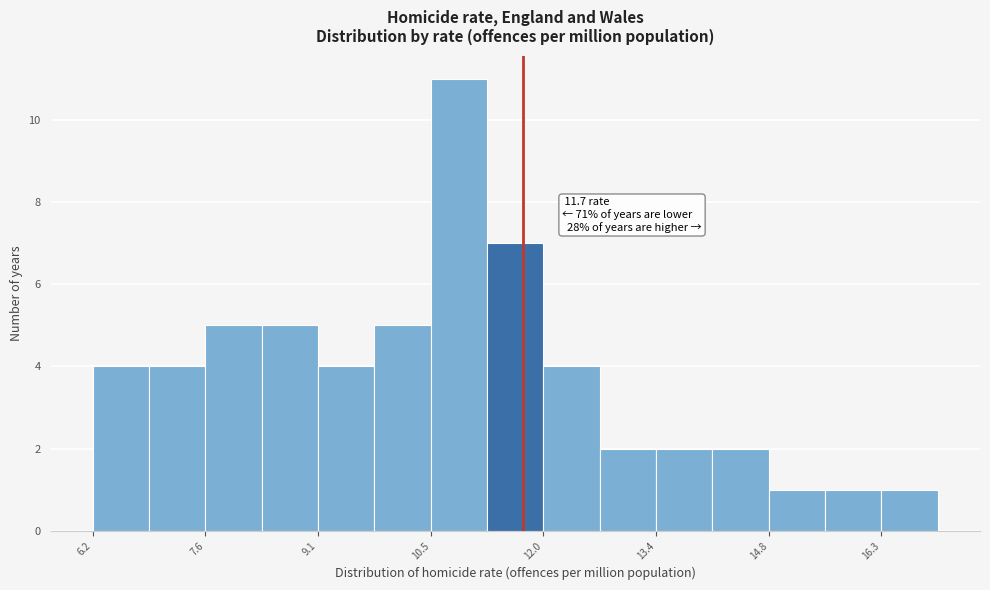

Read against the x-axis, roughly where is the centre of the tallest bar?

10.8